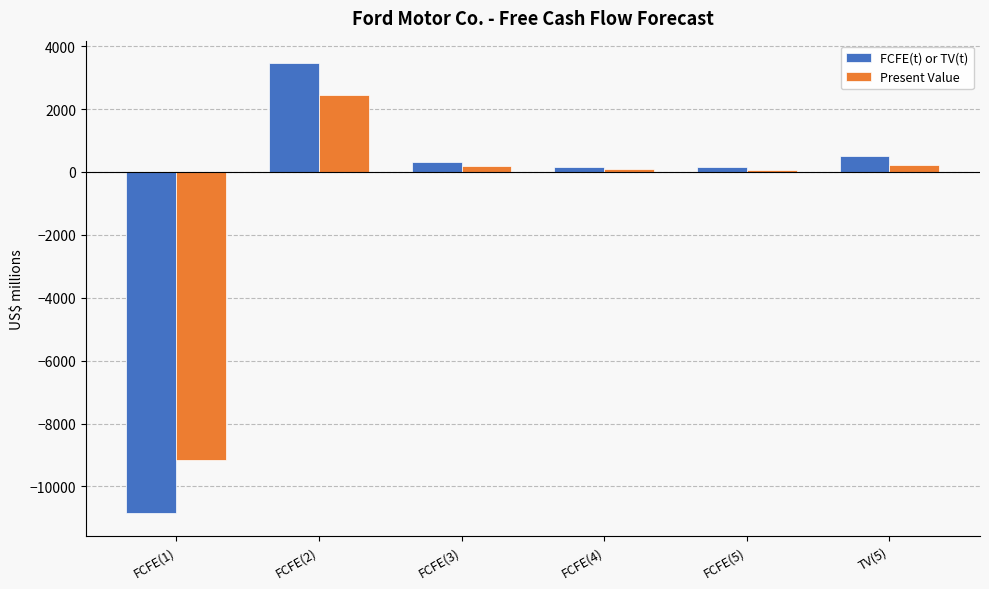

At which category is the sum across all series the highest?

FCFE(2)